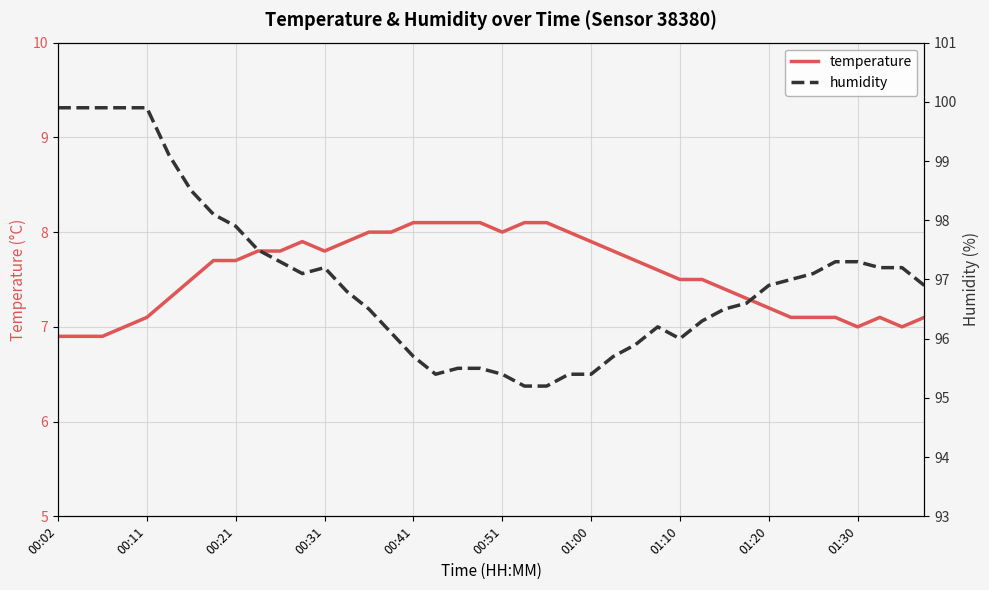

What is the minimum value for temperature?

6.9